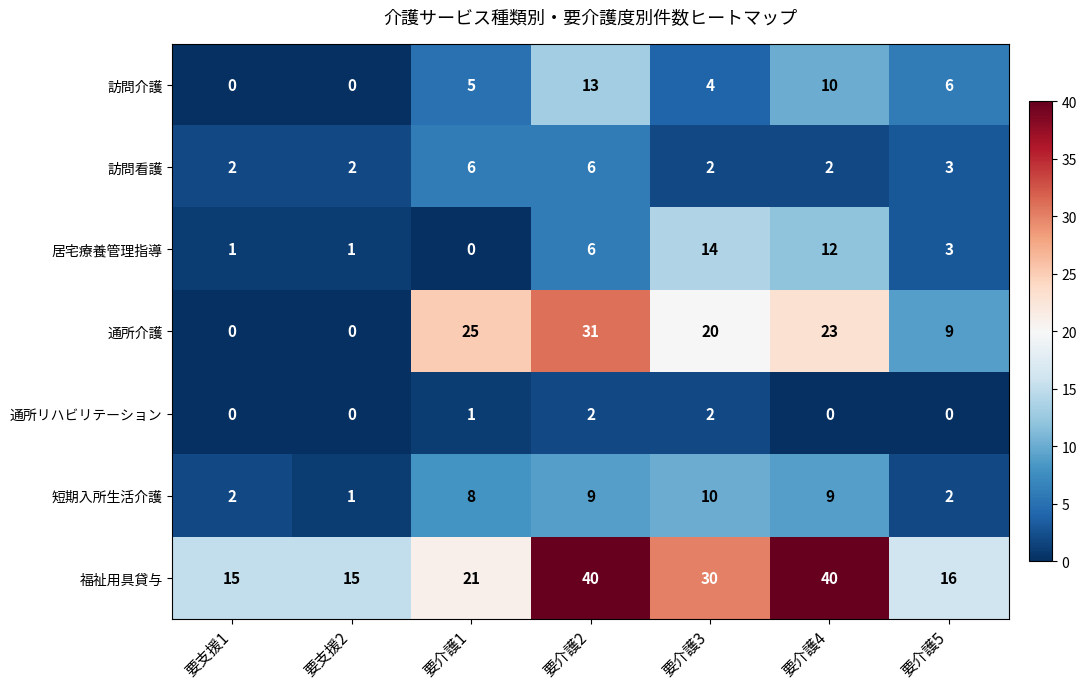

Is it true that 福祉用具貸与 equals 5 at 要支援2?

False